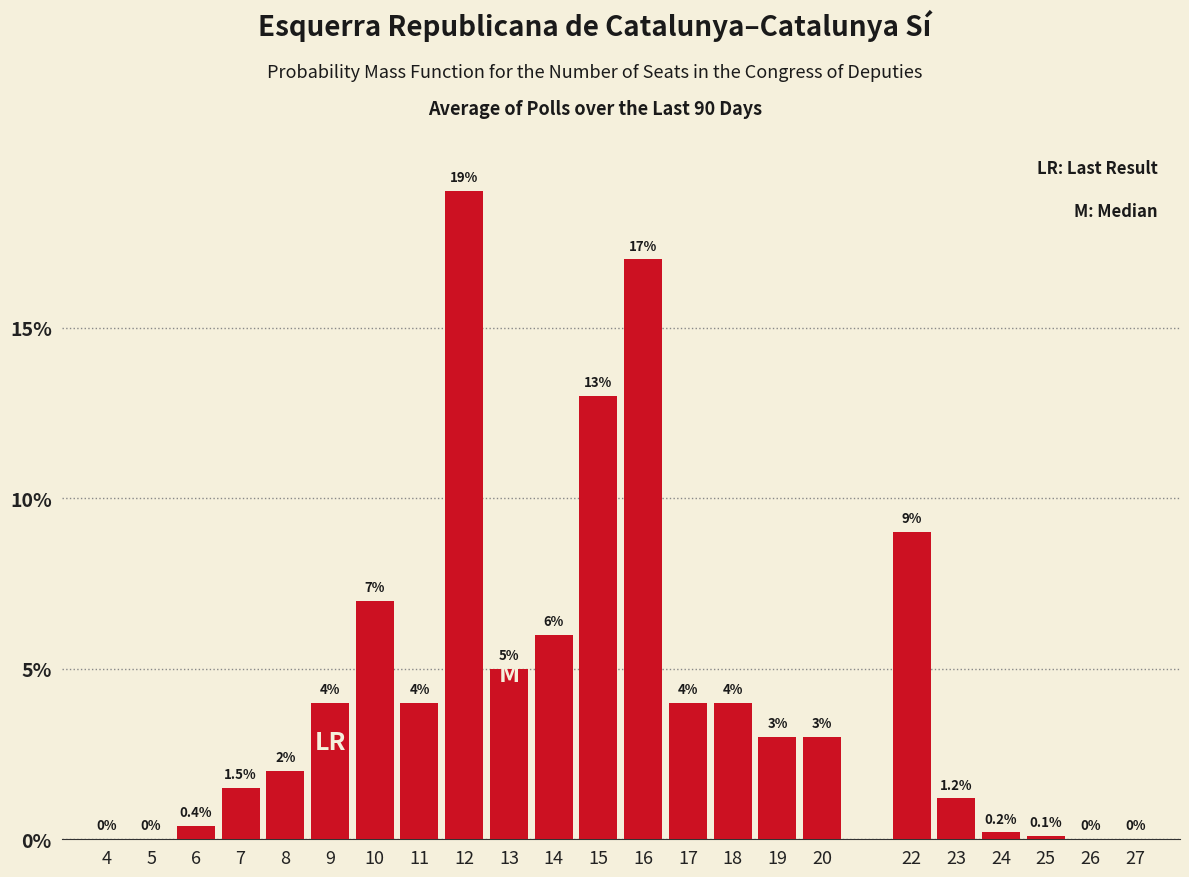

Reading left to right, extract all data points from this chart.

4=0.0	5=0.0	6=0.4	7=1.5	8=2.0	9=4.0	10=7.0	11=4.0	12=19.0	13=5.0	14=6.0	15=13.0	16=17.0	17=4.0	18=4.0	19=3.0	20=3.0	22=9.0	23=1.2	24=0.2	25=0.1	26=0.0	27=0.0